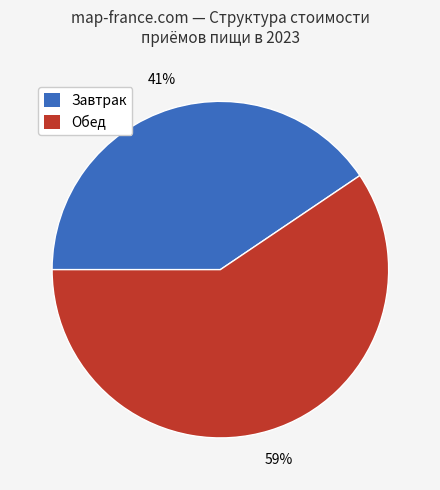

Is there a majority slice in this chart?

Yes